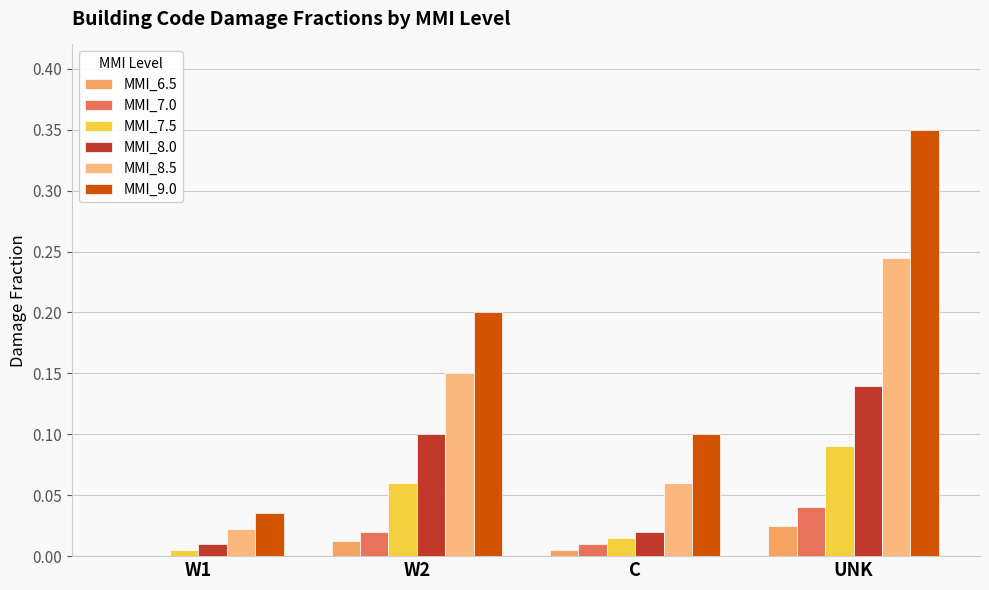

The MMI_7.5 series shows 0.0 at C. True or false?

False